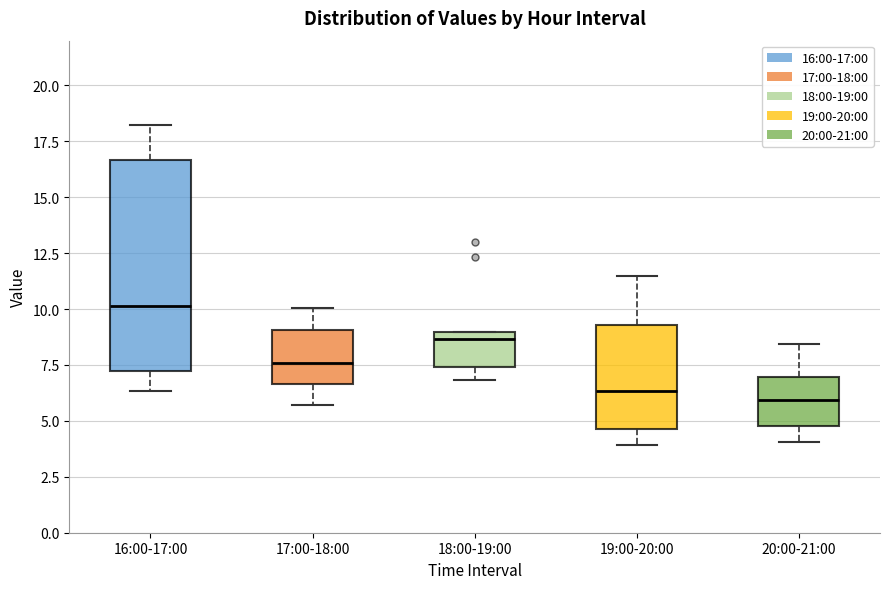

Where does the lower whisker of the box for 20:00-21:00 end on the y-axis? The values are not printed on the chart, so give them approximately, as read against the axis.

4.0